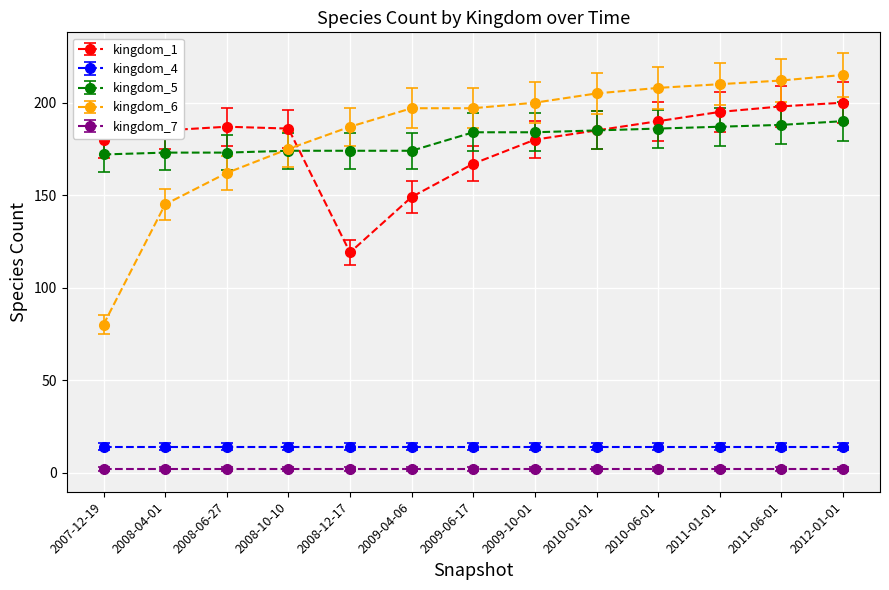

What is the sum of all kingdom_6 values?

2393